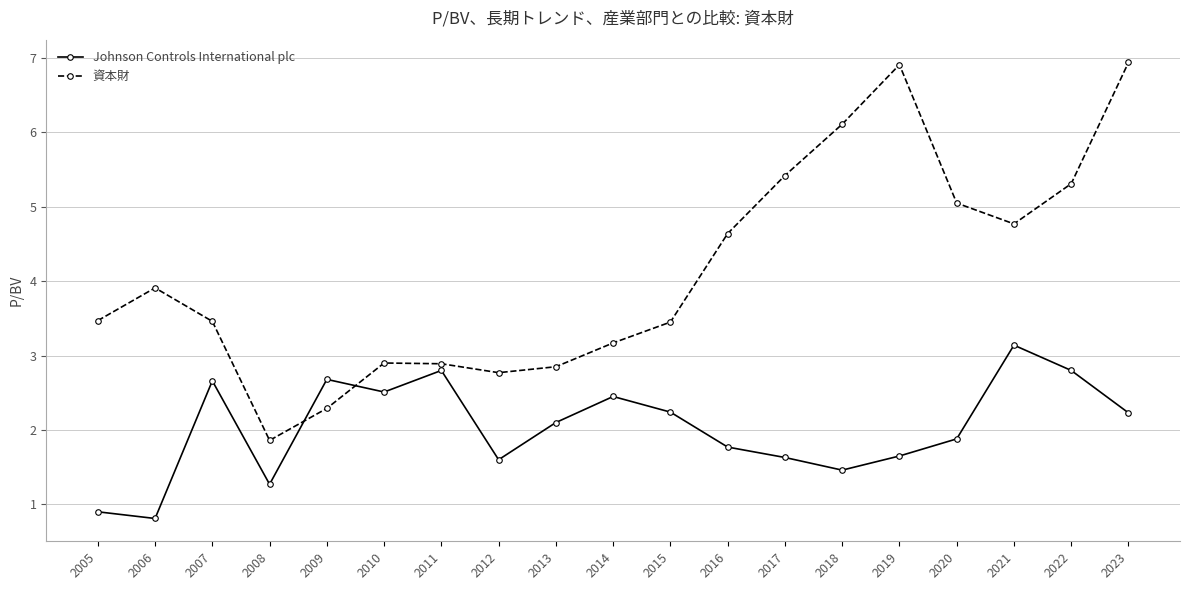

What is the difference between the 資本財 values at 2007 and 2020?

1.6